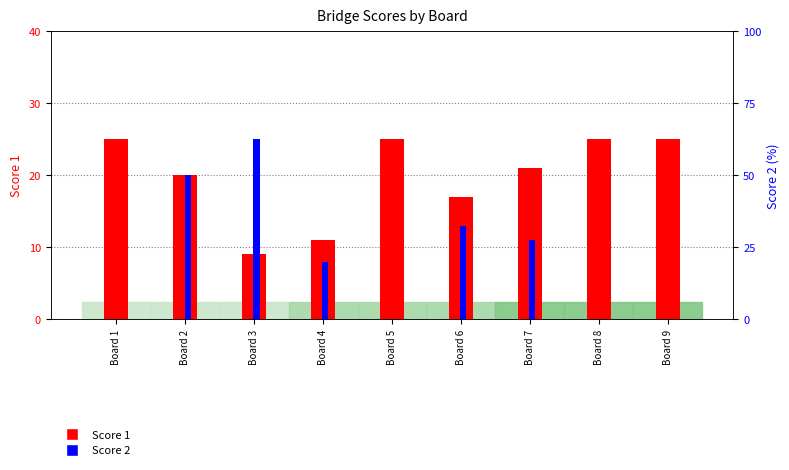

What is the difference between the maximum and minimum values in the Score 1 series?

16